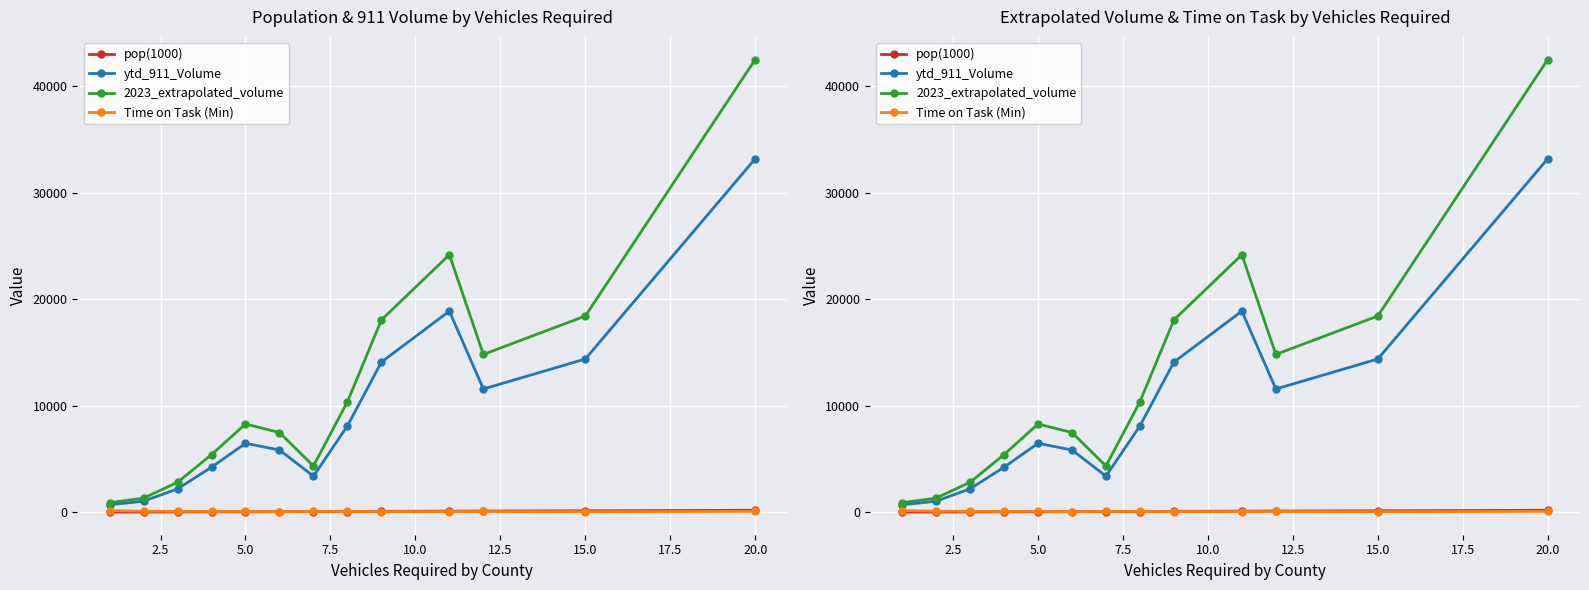

True or false: pop(1000) and 2023_extrapolated_volume intersect in this chart.

False